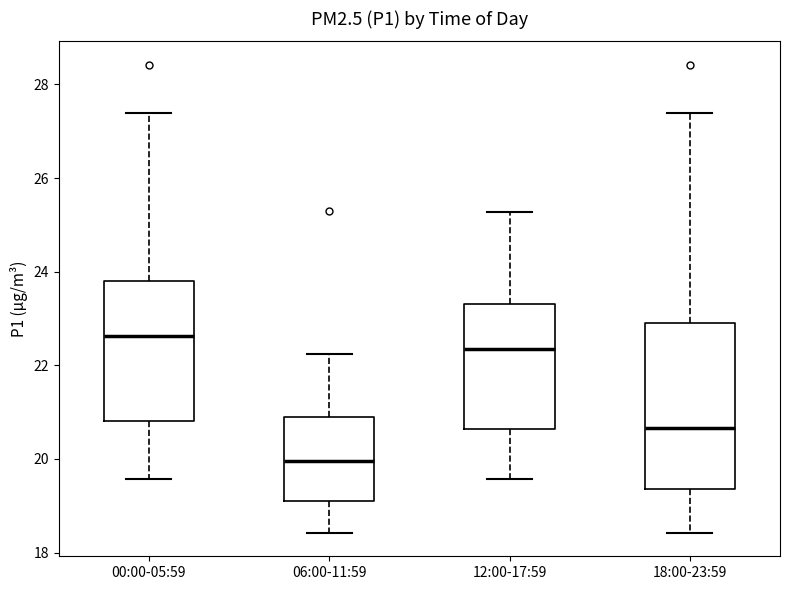

Reading left to right, transcribe this box plot: for each box, give where its median line is, the range the box spans, and where its two whiskers end, as read against the y-axis. The values are not printed on the chart, so give them approximately, as read against the axis.

00:00-05:59: median 22.6, box 20.8 to 23.8, whiskers 19.6 to 27.4
06:00-11:59: median 20.0, box 19.2 to 21.0, whiskers 18.4 to 22.2
12:00-17:59: median 22.4, box 20.6 to 23.4, whiskers 19.6 to 25.2
18:00-23:59: median 20.6, box 19.4 to 23.0, whiskers 18.4 to 27.4